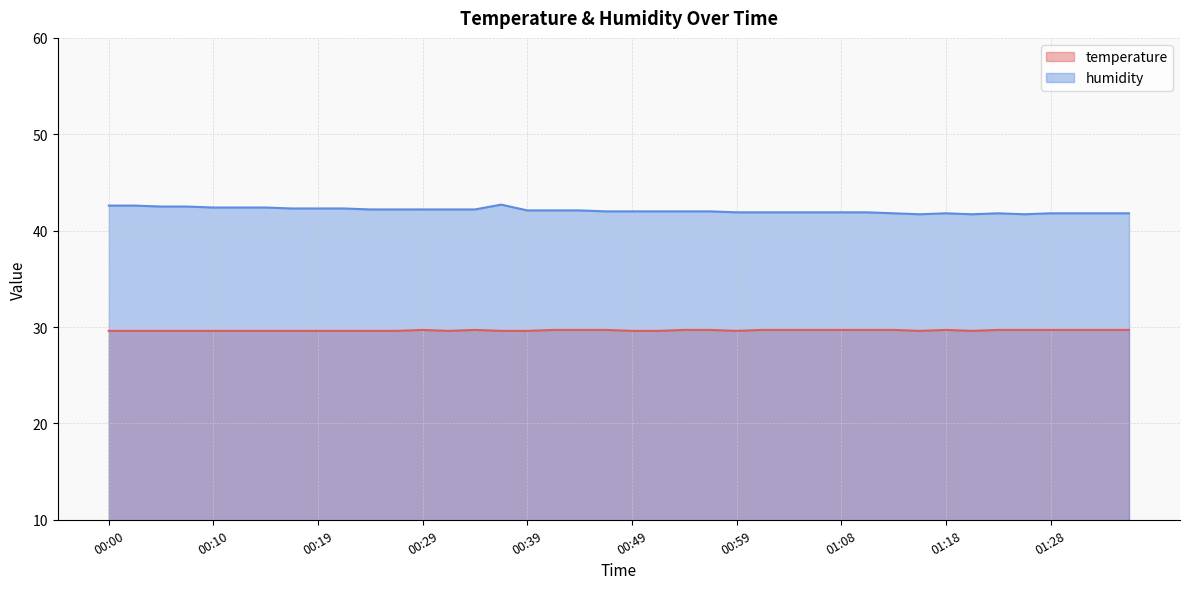

Is it true that temperature equals 41.2 at 00:32?

False